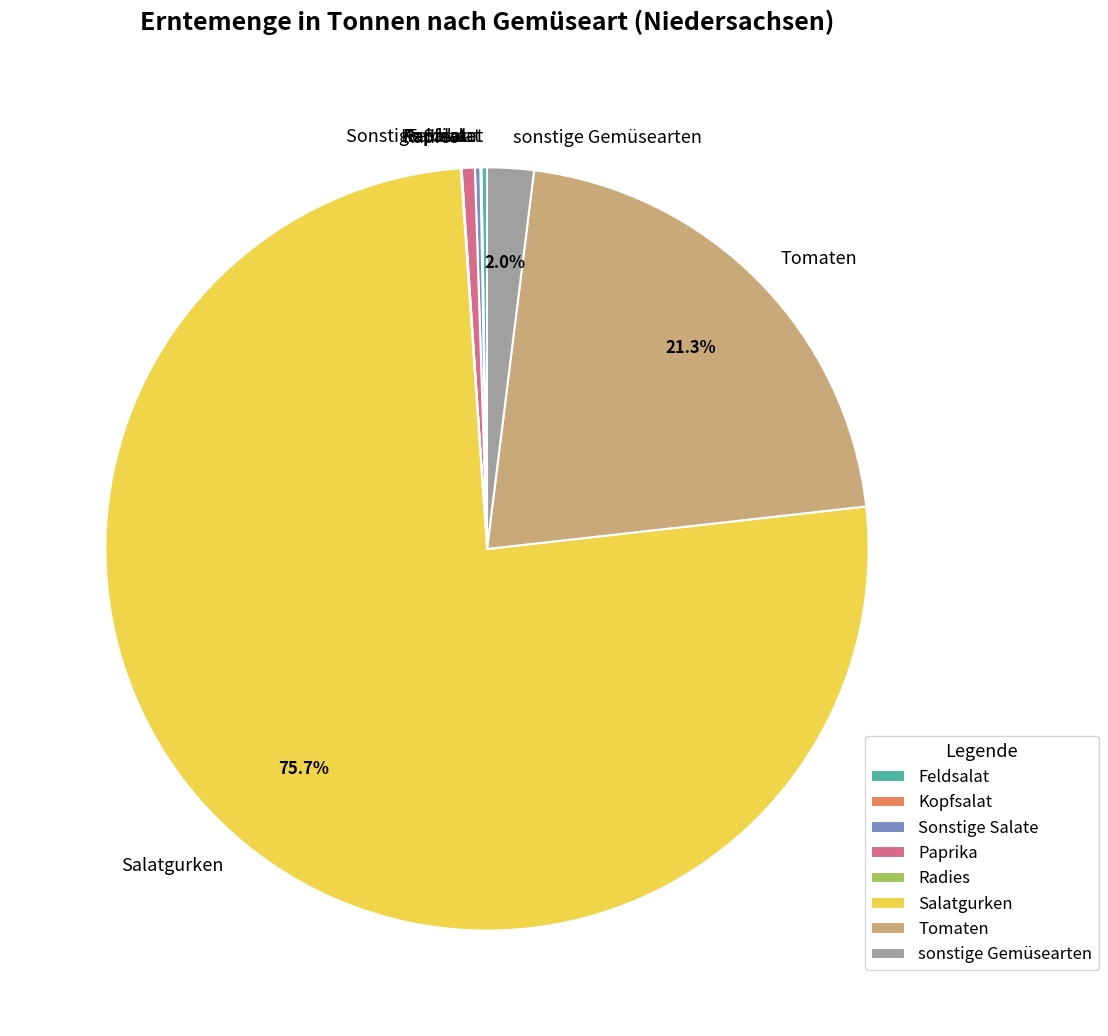

What is the majority slice?

Salatgurken